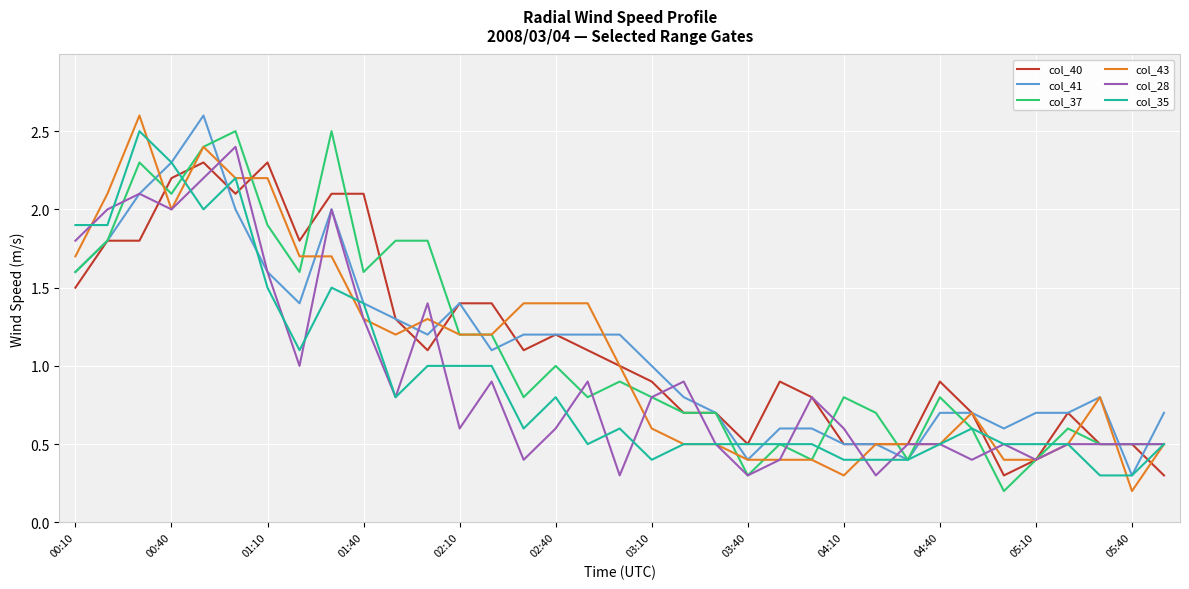

What is the highest value of the col_35 series?

2.5